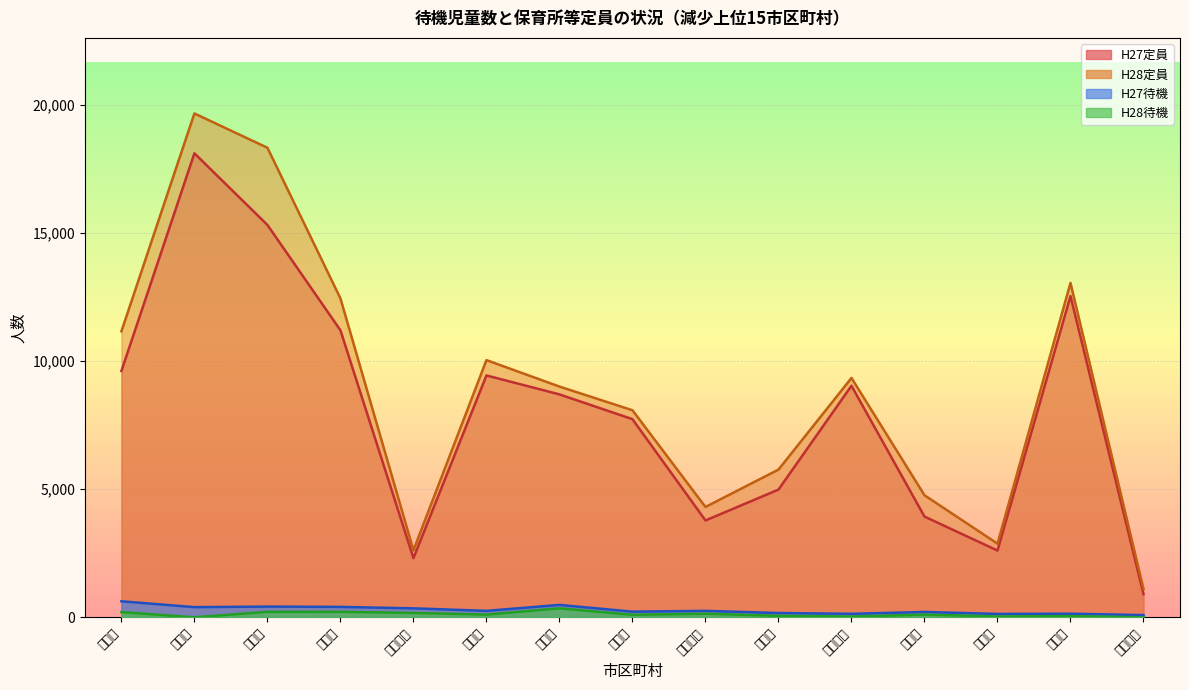

What is the average value of the H28待機 series?

118